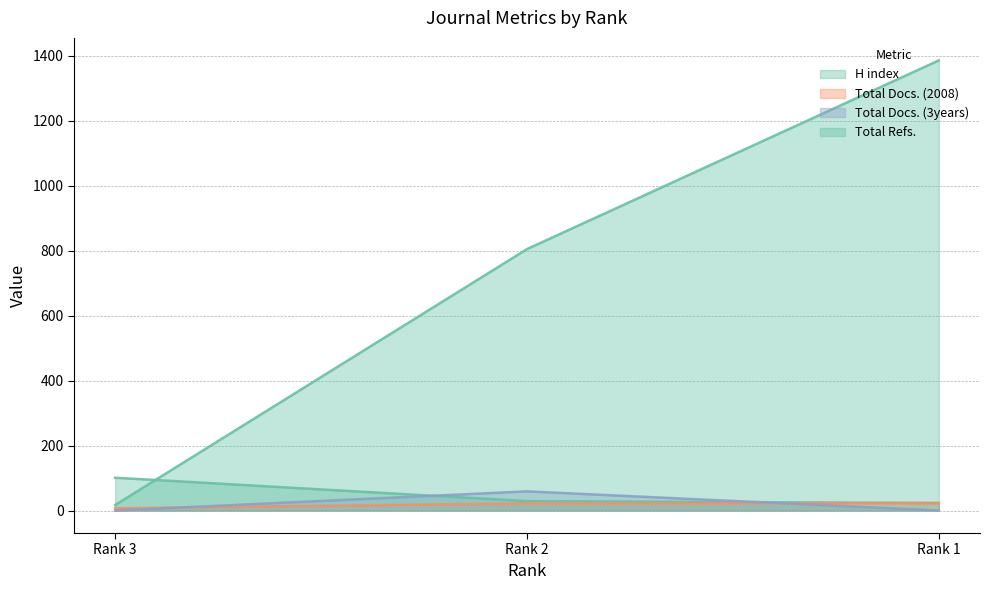

Which series has the widest spread of values?

Total Refs.